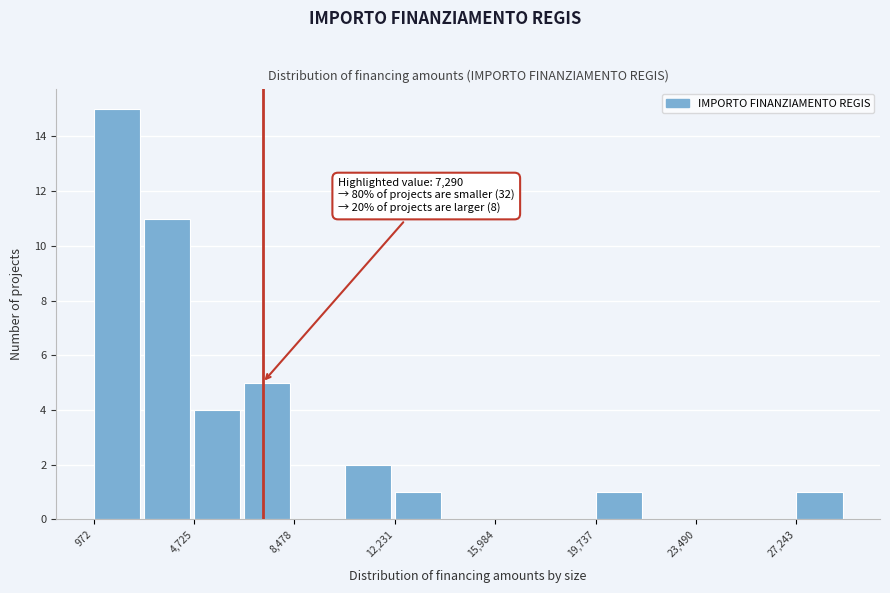

Read against the x-axis, roughly where is the centre of the tallest bar?

2000